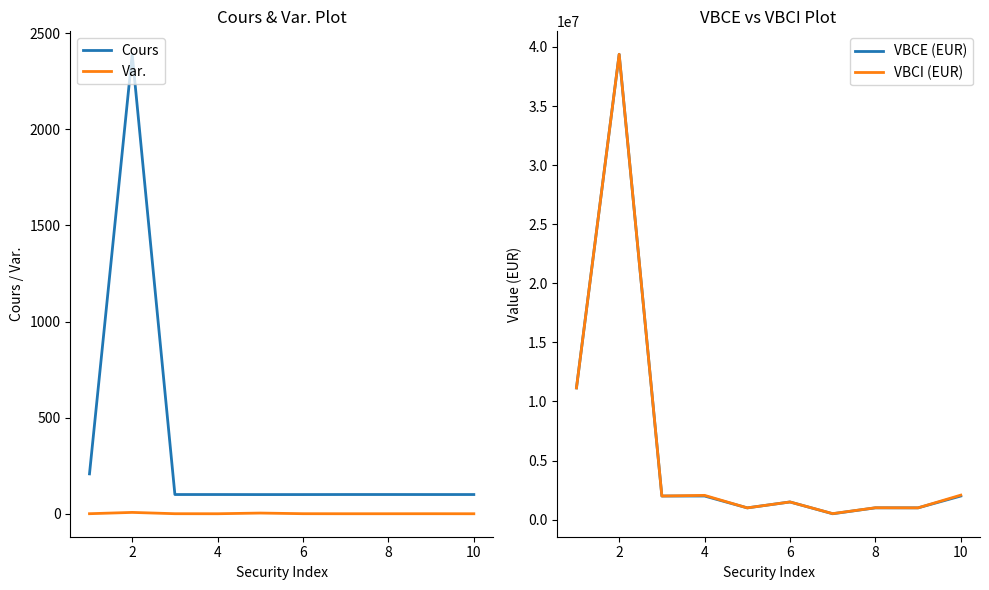

How many interior local valleys does the VBCI (EUR) series have?

4